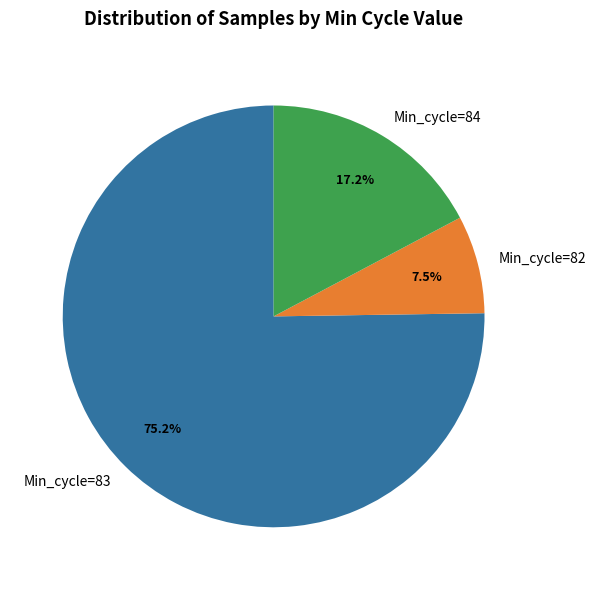

Does any single category account for the majority?

Yes